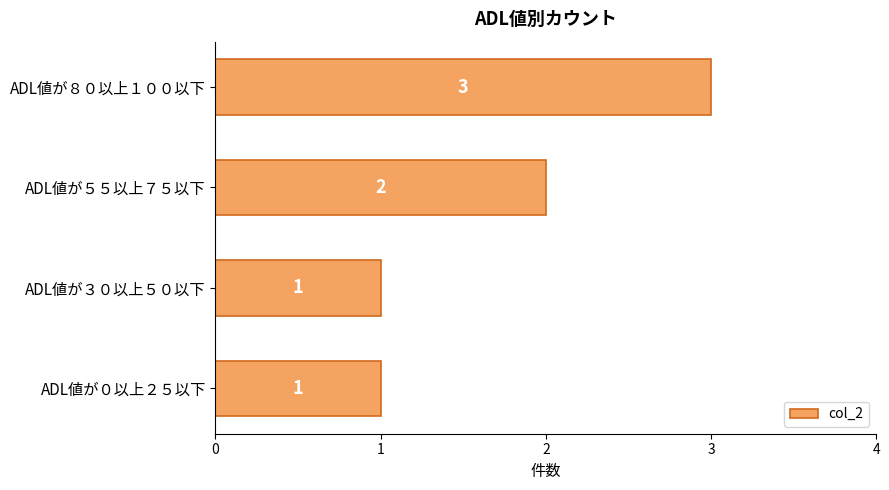

What is the smallest value displayed?

1